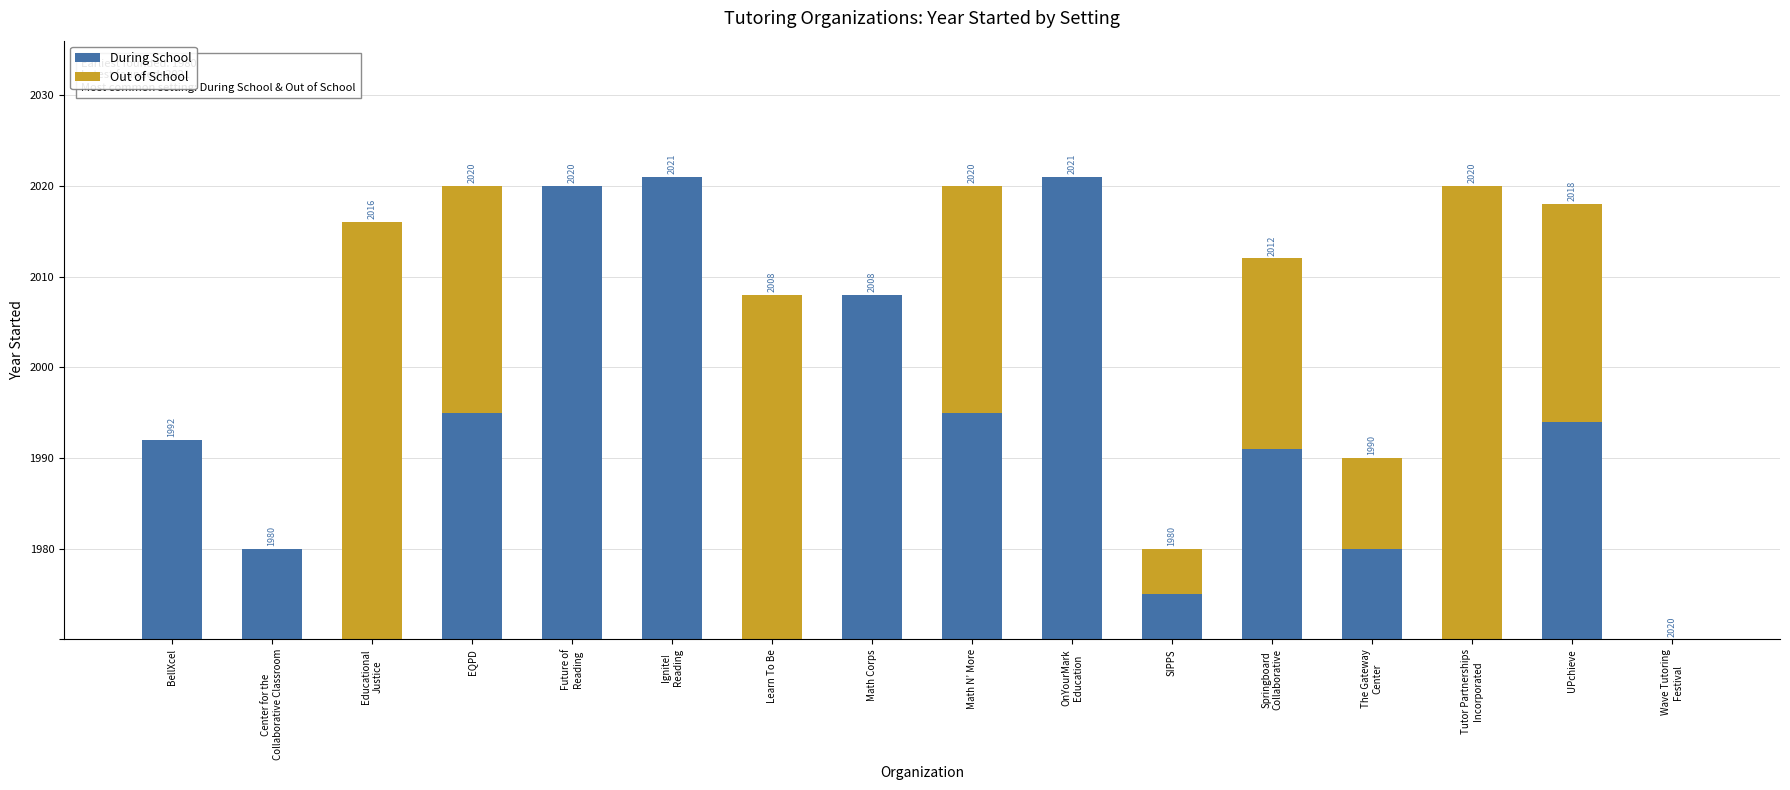

What are all the series names shown in the legend?

During School, Out of School